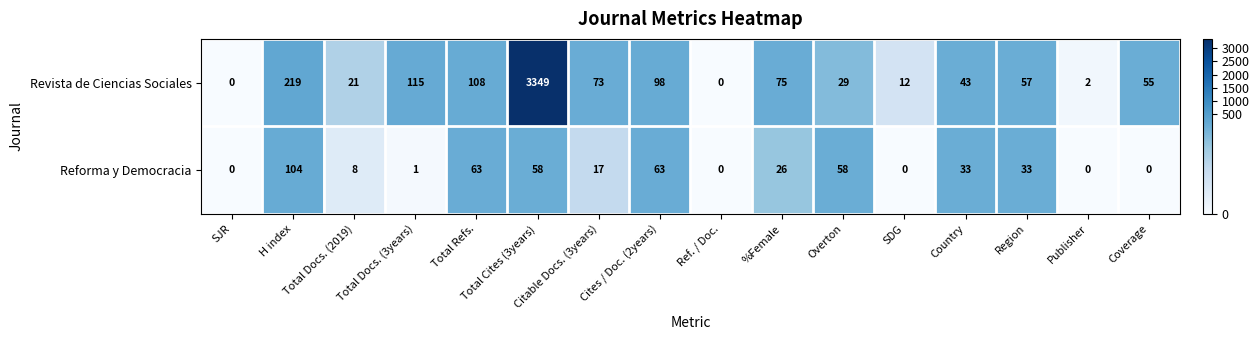

Which series has the widest spread of values?

Revista de Ciencias Sociales